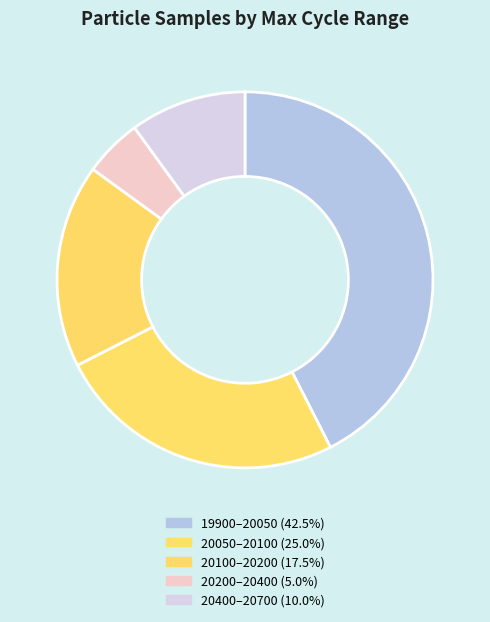

Does any single category account for the majority?

No